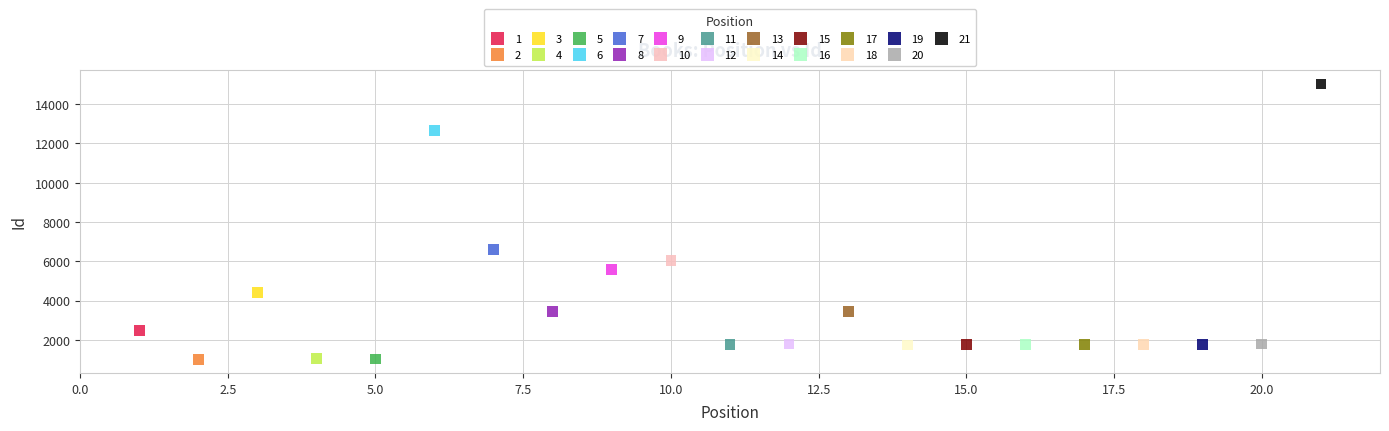

What are all the series names shown in the legend?

1, 2, 3, 4, 5, 6, 7, 8, 9, 10, 11, 12, 13, 14, 15, 16, 17, 18, 19, 20, 21